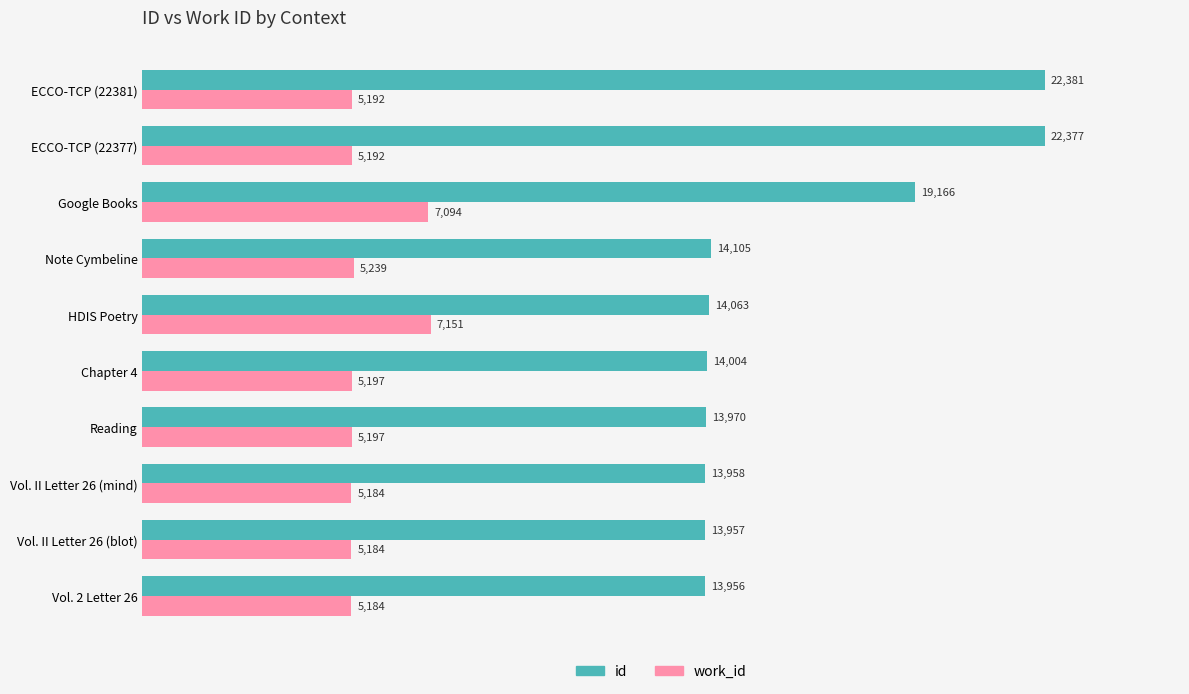

List the series in order of their peak value, highest first.

id, work_id